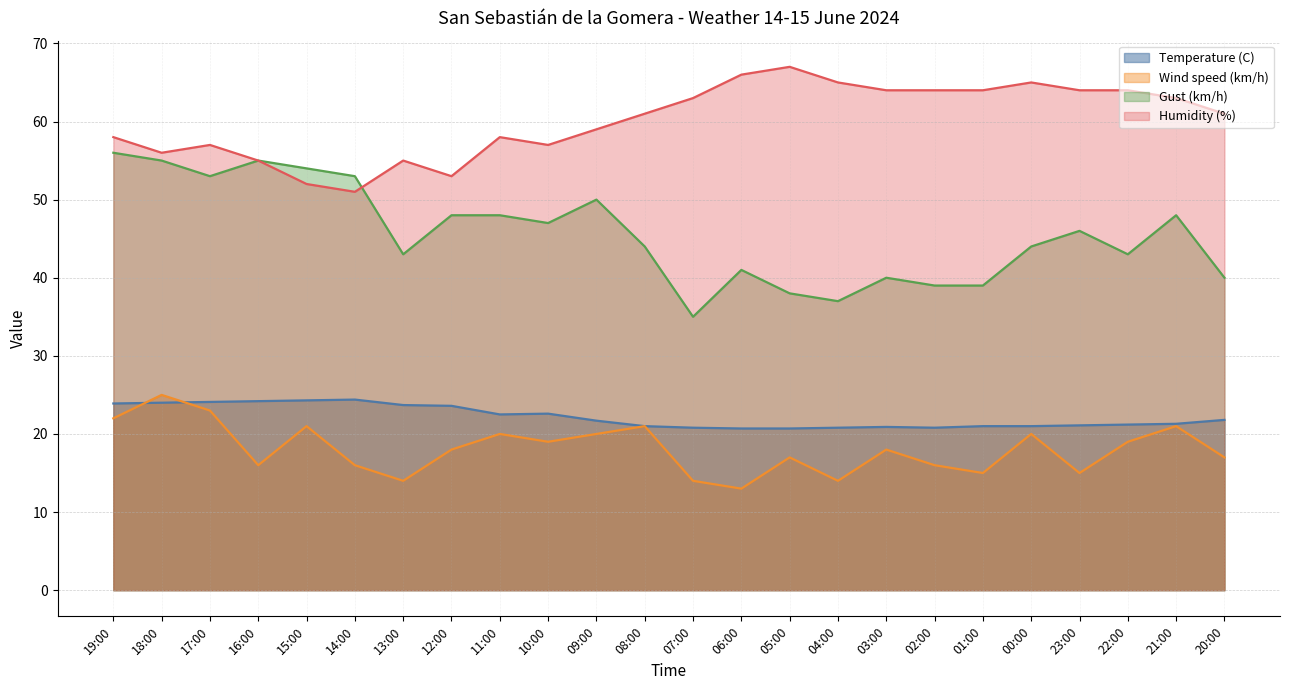

Which category has the highest value in the Temperature (C) series?

14:00